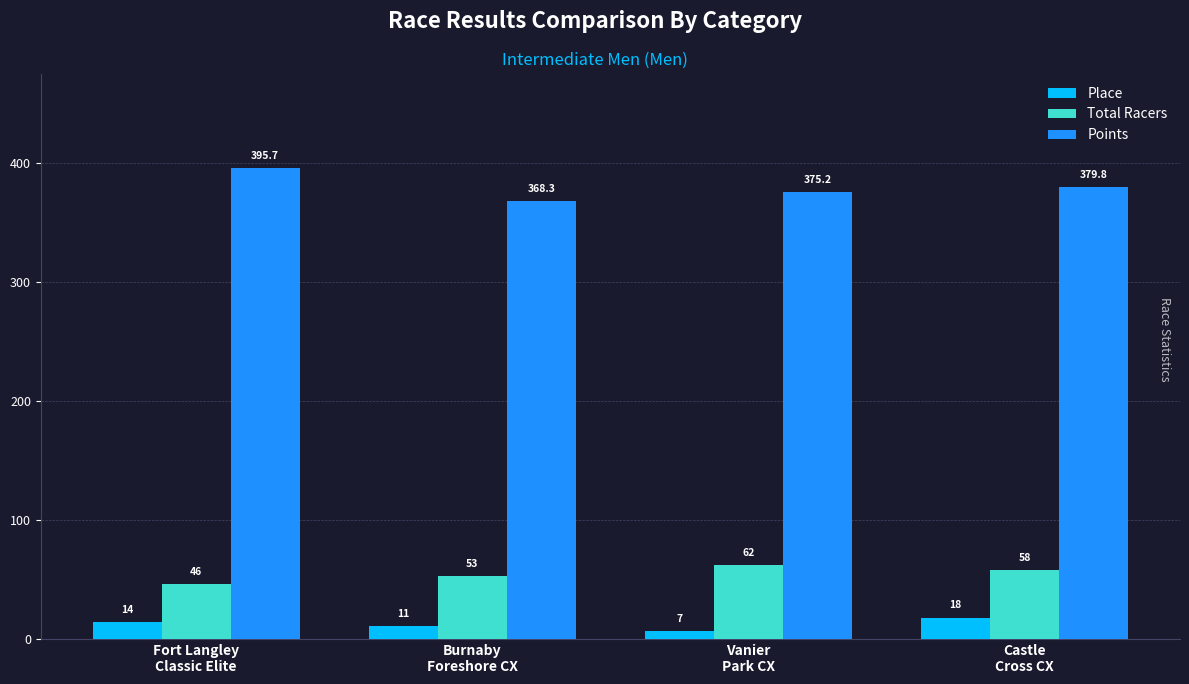

Reading left to right, what are all the values shown in this chart?

Place: 14.0	11.0	7.0	18.0
Total Racers: 46.0	53.0	62.0	58.0
Points: 395.7	368.3	375.2	379.8